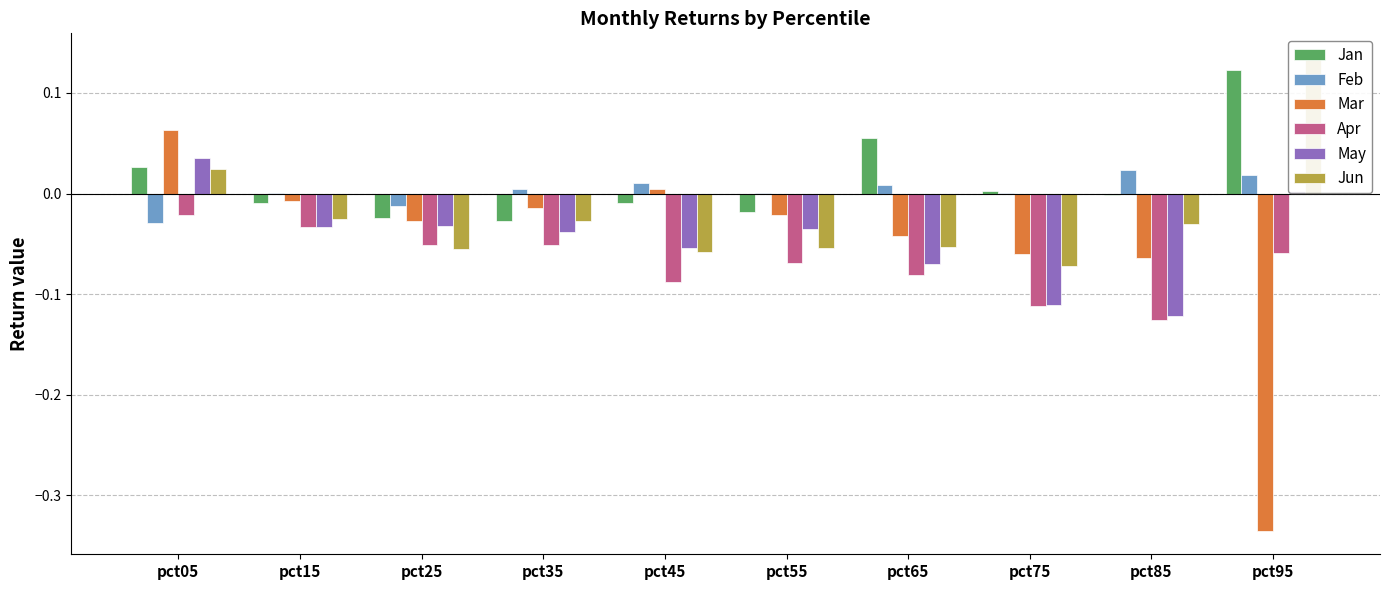

Which category has the highest value across all series?

pct95